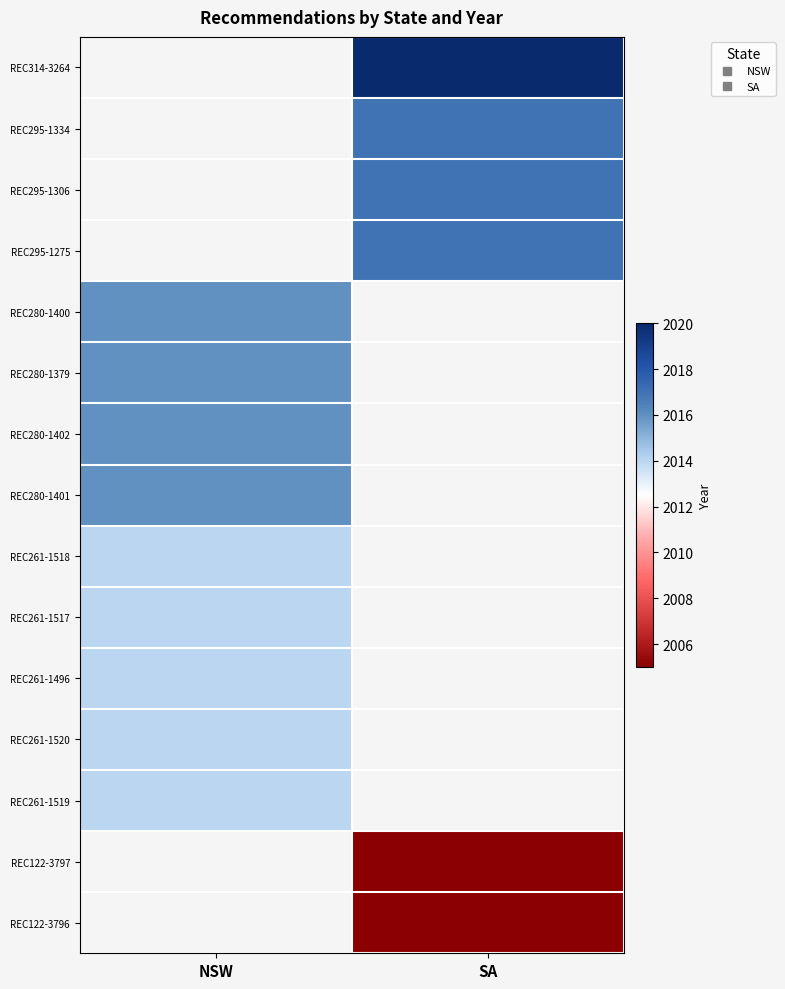

How many distinct data groups are displayed?

15